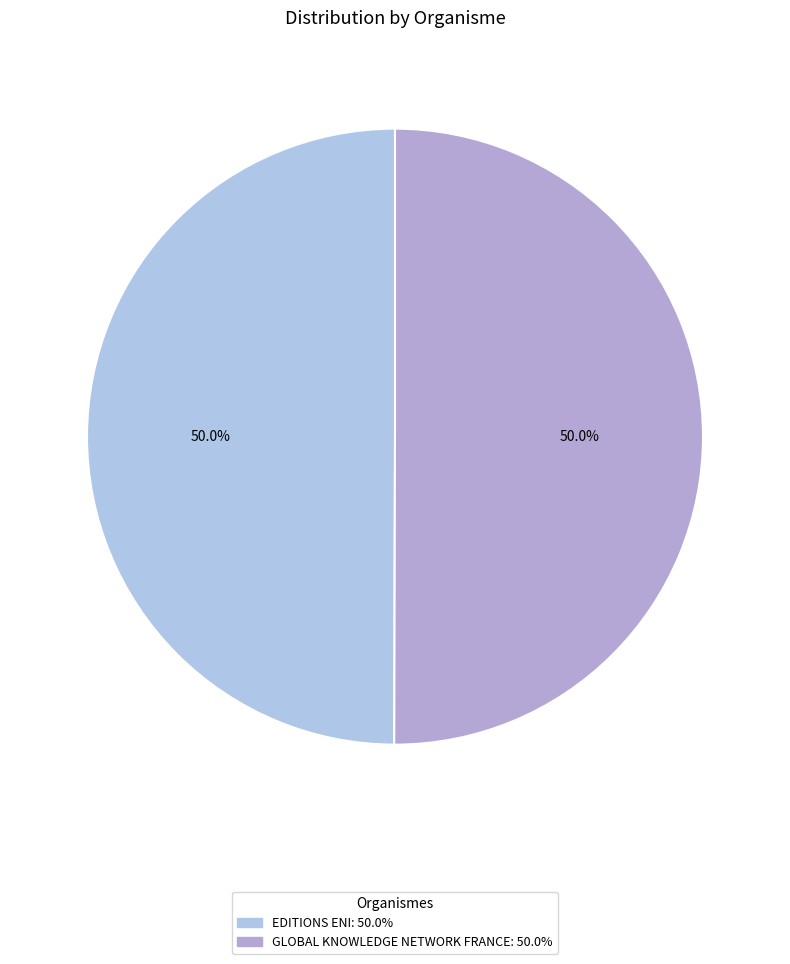

What percentage is the EDITIONS ENI slice, to the nearest percent?

50%